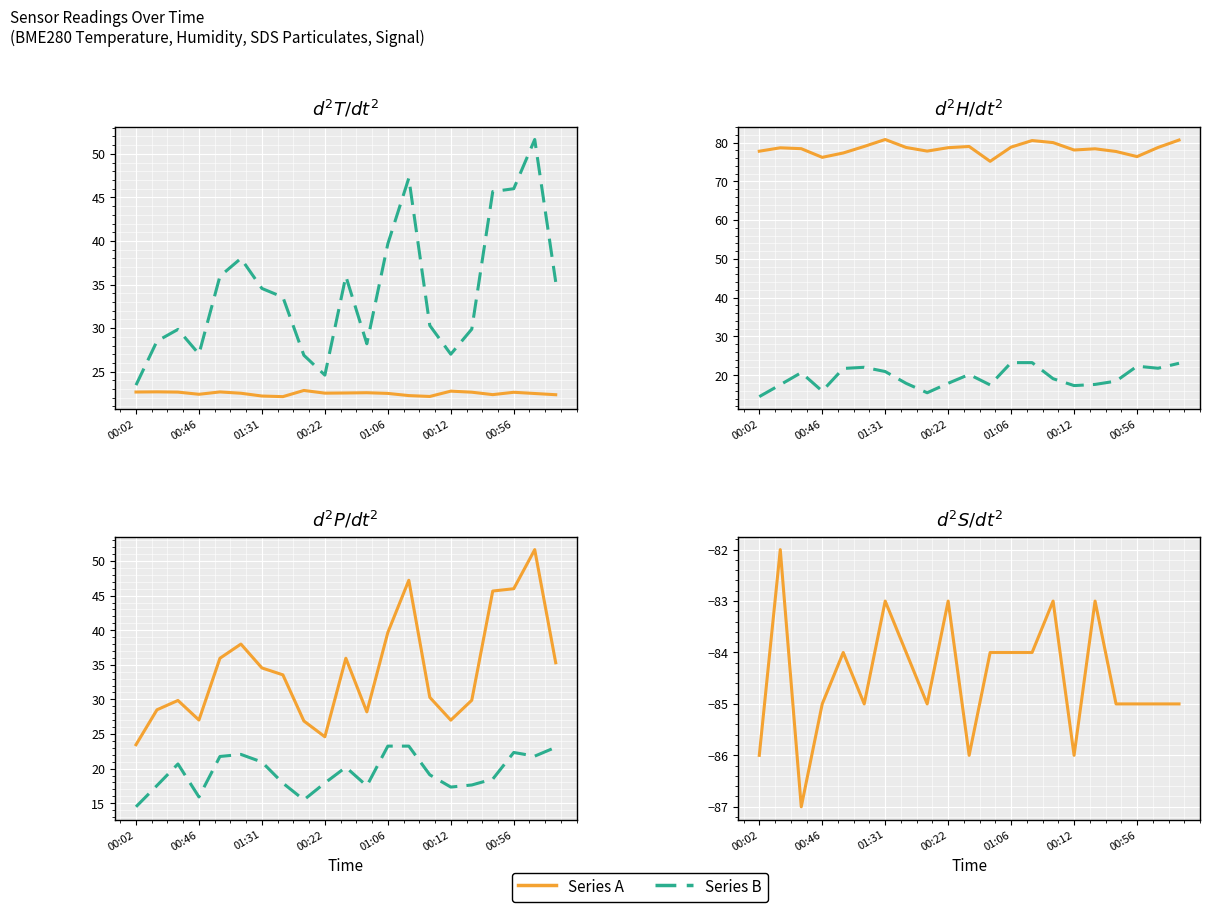

At which category does the chart reach its minimum across all series?

01:31